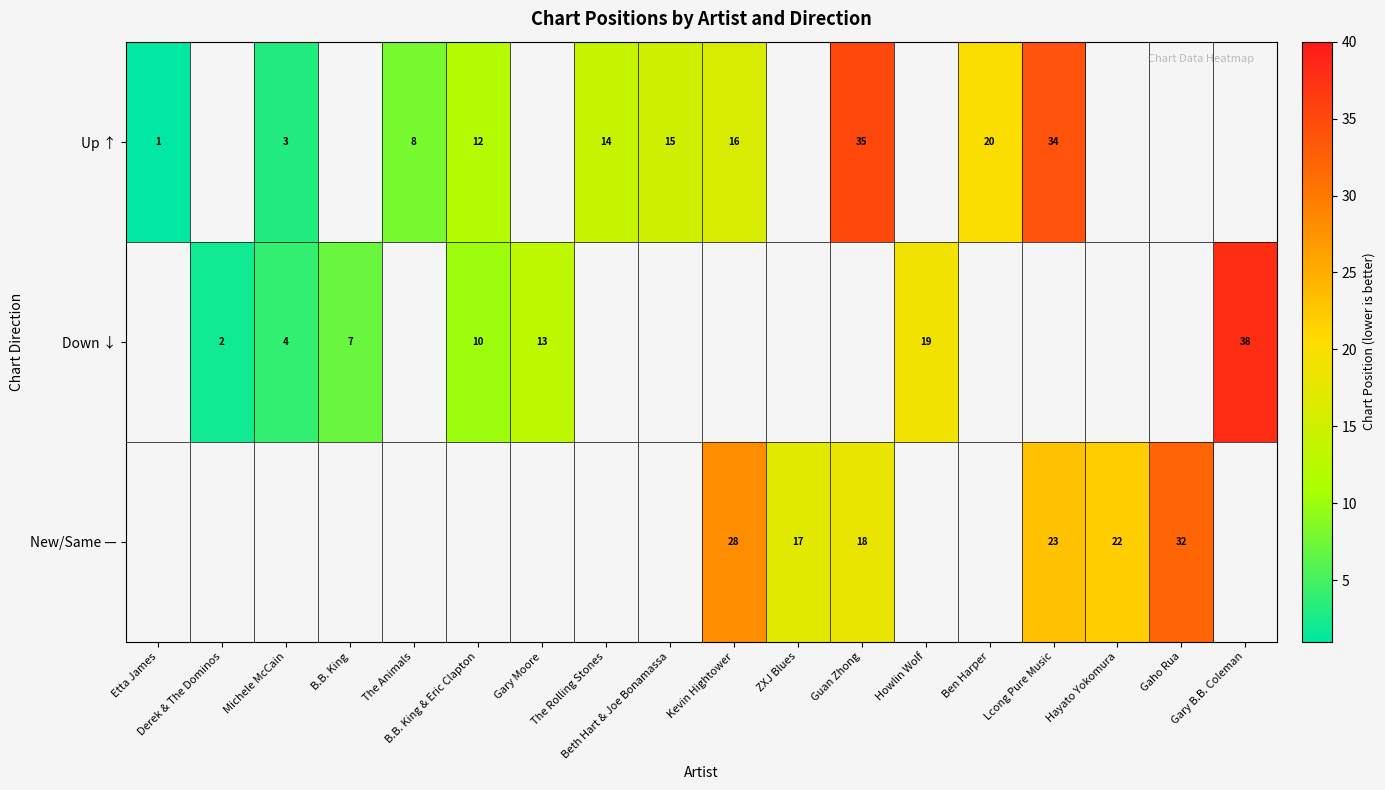

The Down ↓ series shows 20 at Gary B.B. Coleman. True or false?

False